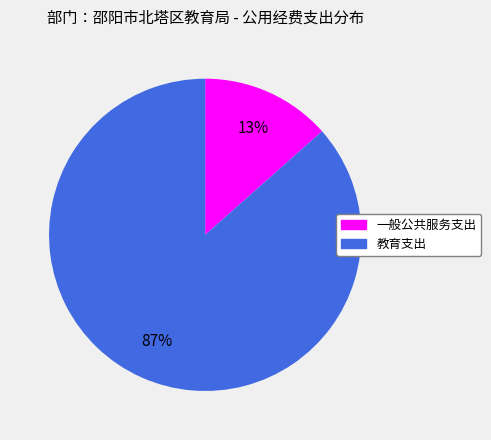

True or false: 教育支出 accounts for 96% of the total.

False